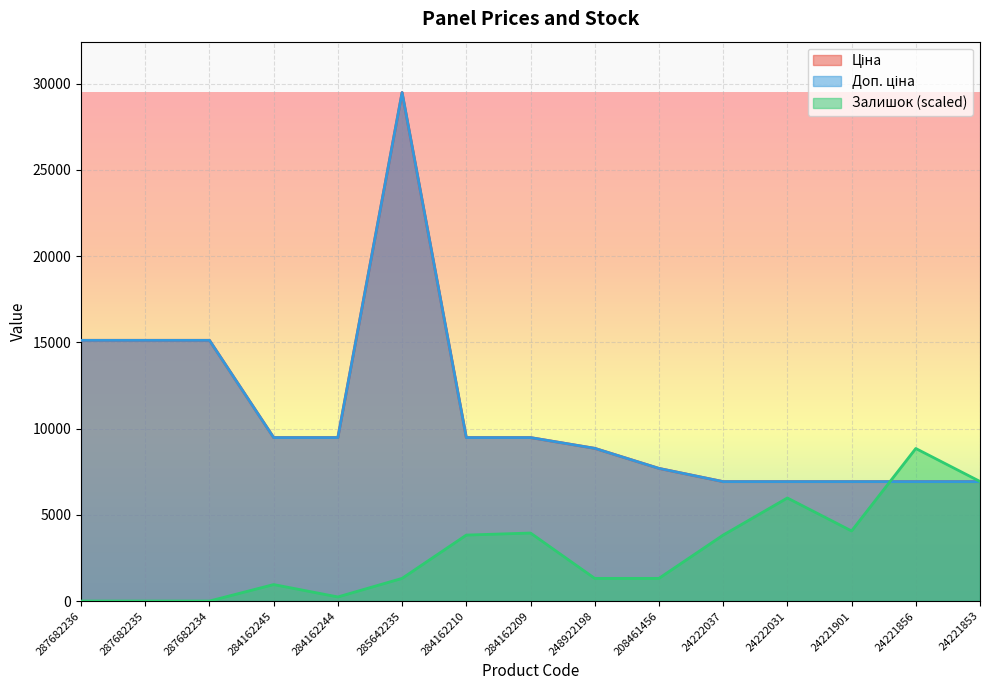

At which label does Ціна first exceed 9480?

287682236